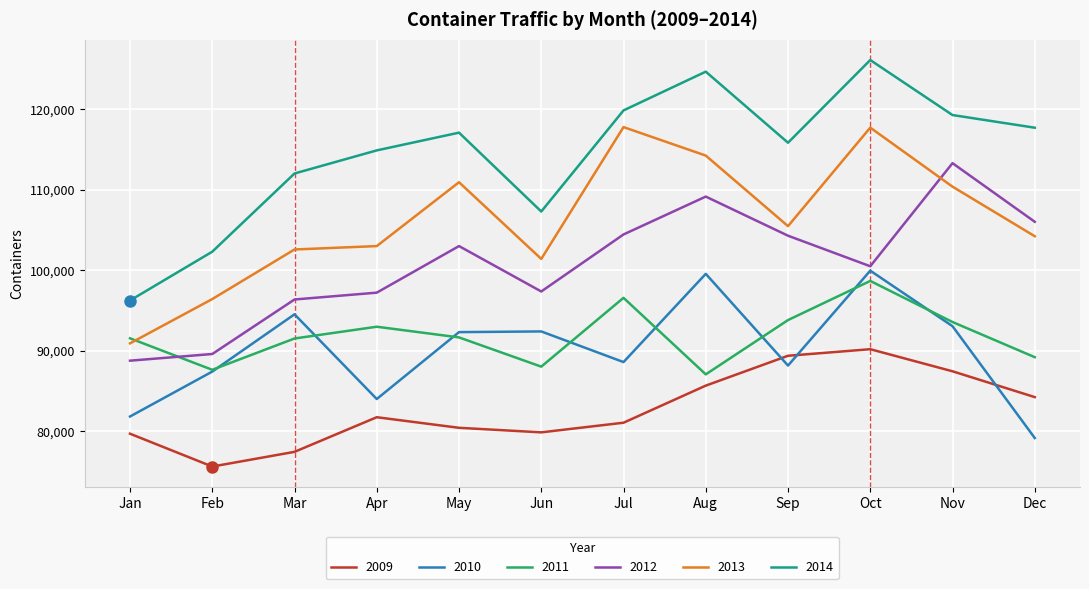

What is the difference between the highest and lowest values at Dec?

38553